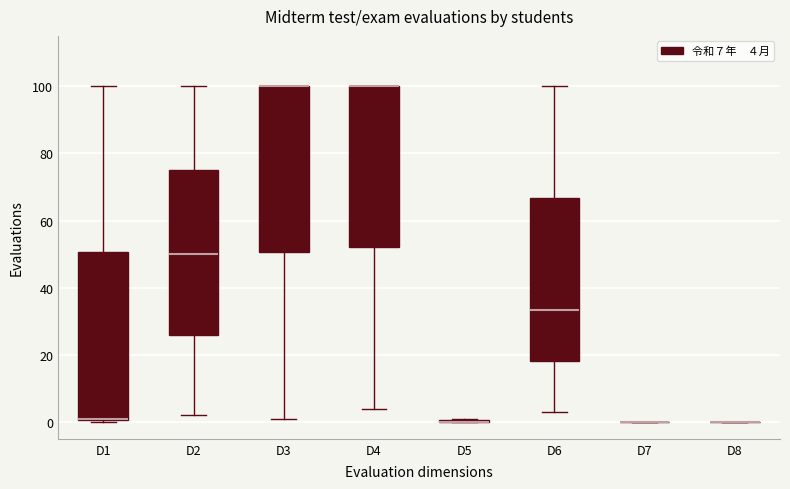

Reading left to right, read every box against the y-axis: the position of its median line, the range the box covers, and the ends of its whiskers. The values are not printed on the chart, so give them approximately, as read against the axis.

D1: median 2, box 0 to 50, whiskers 0 to 100
D2: median 50, box 26 to 76, whiskers 2 to 100
D3: median 100 (drawn on the box's upper edge), box 50 to 100, whiskers 2 to 100
D4: median 100 (drawn on the box's upper edge), box 52 to 100, whiskers 4 to 100
D5: box collapsed to a line at 0, whiskers 0 to 2
D6: median 34, box 18 to 66, whiskers 4 to 100
D7: box collapsed to a line at 0, whiskers 0 to 0
D8: box collapsed to a line at 0, whiskers 0 to 0